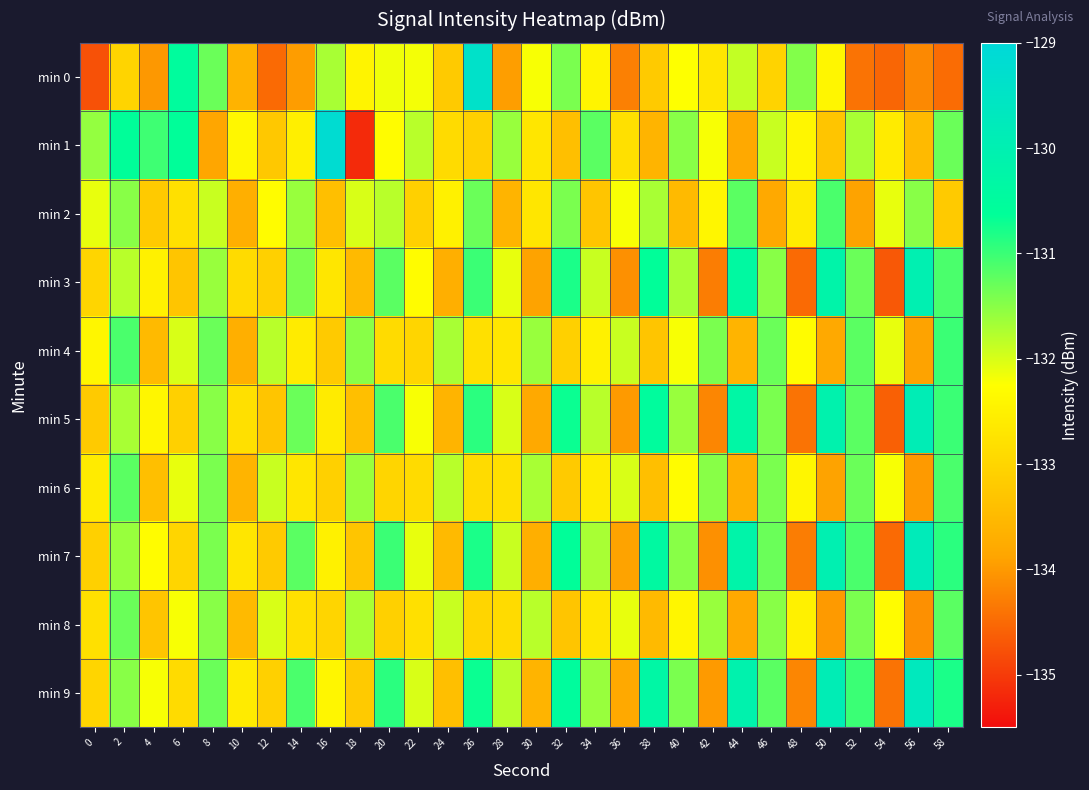

Count the number of data series in this chart.

10